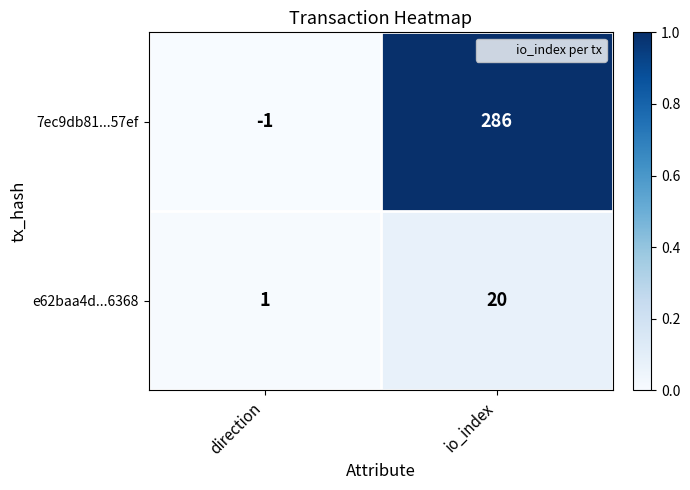

What is the spread (max minus min) of values at io_index?

266